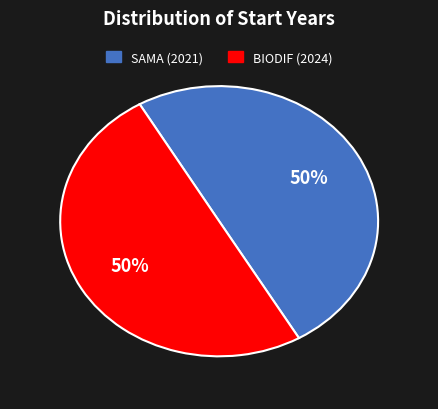

Which slice is the smallest?

SAMA (2021)